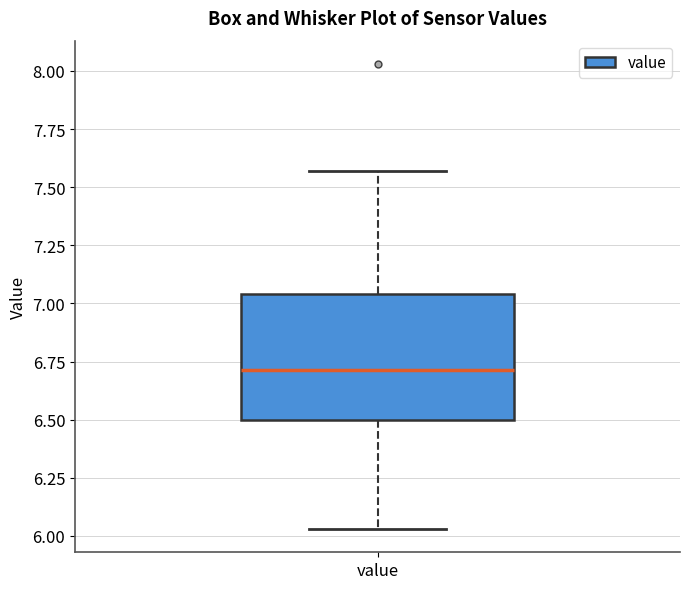

Where does the lower whisker of the box for value end on the y-axis? The values are not printed on the chart, so give them approximately, as read against the axis.

6.05